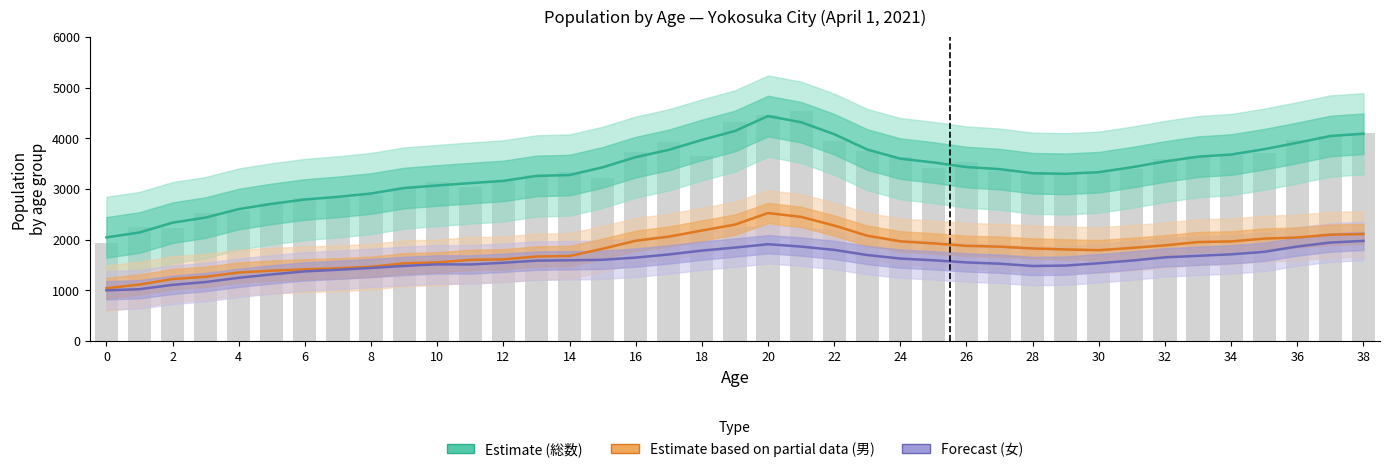

The Estimate (総数) series shows 3300.3 at 29. True or false?

True